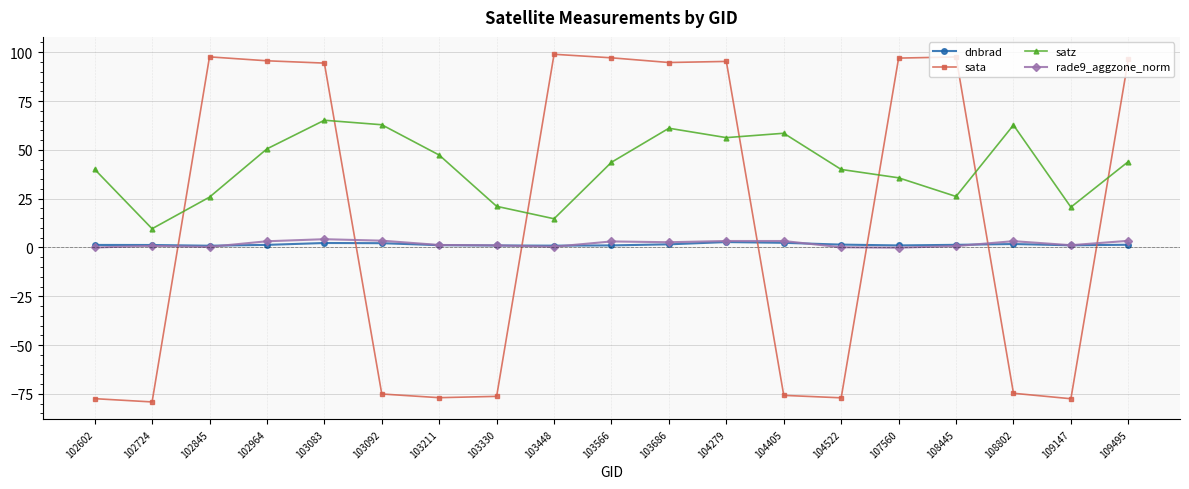

The sata series shows 94.4 at 103083. True or false?

True